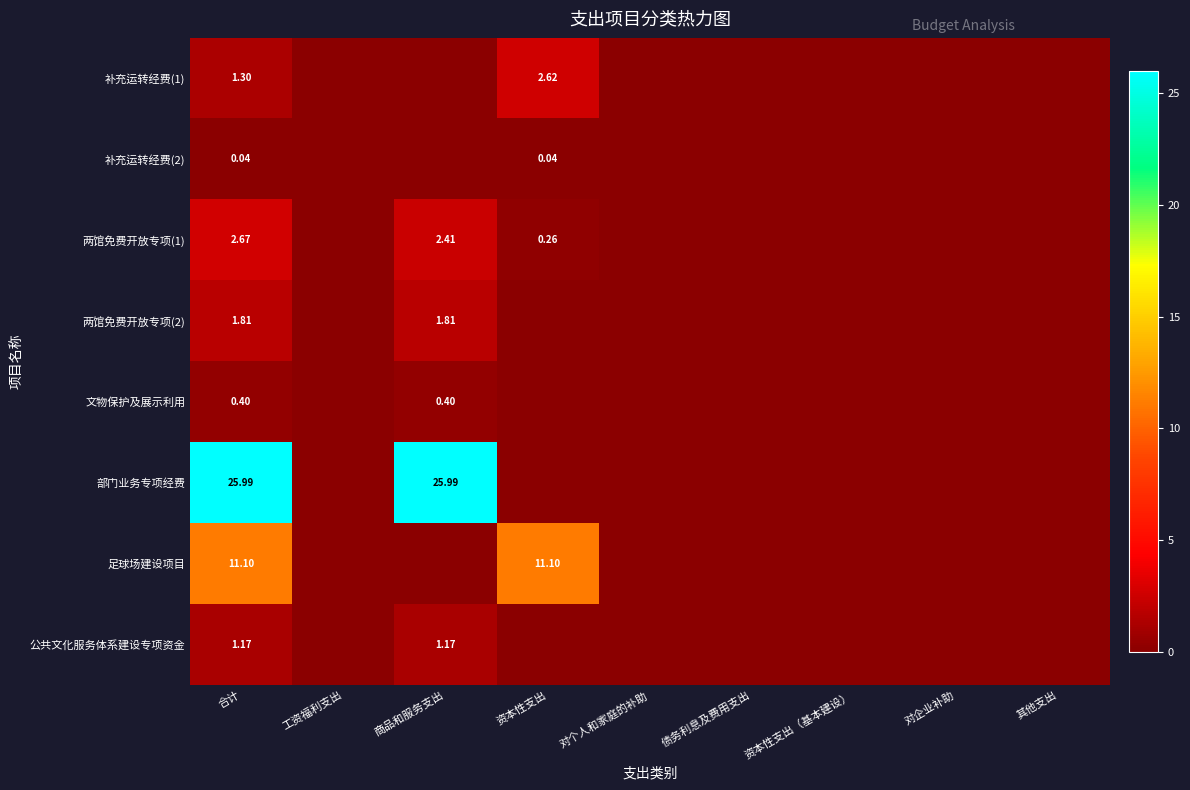

List the series in order of their peak value, lowest first.

补充运转经费(2), 文物保护及展示利用, 公共文化服务体系建设专项资金, 两馆免费开放专项(2), 补充运转经费(1), 两馆免费开放专项(1), 足球场建设项目, 部门业务专项经费